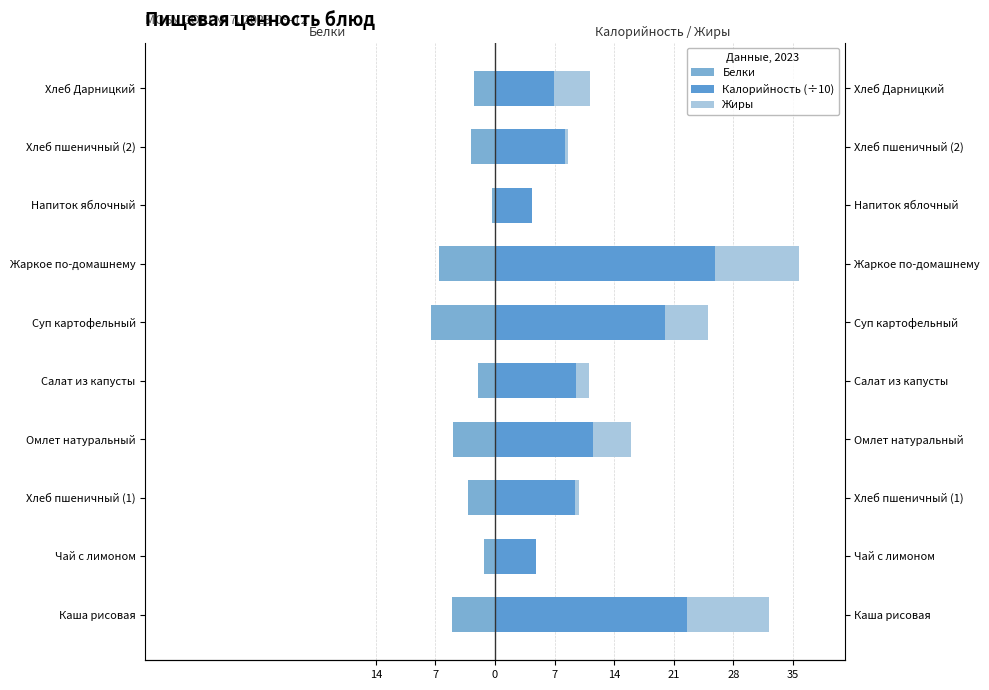

What is the difference between the second highest and second lowest values in the Жиры series?

9.6